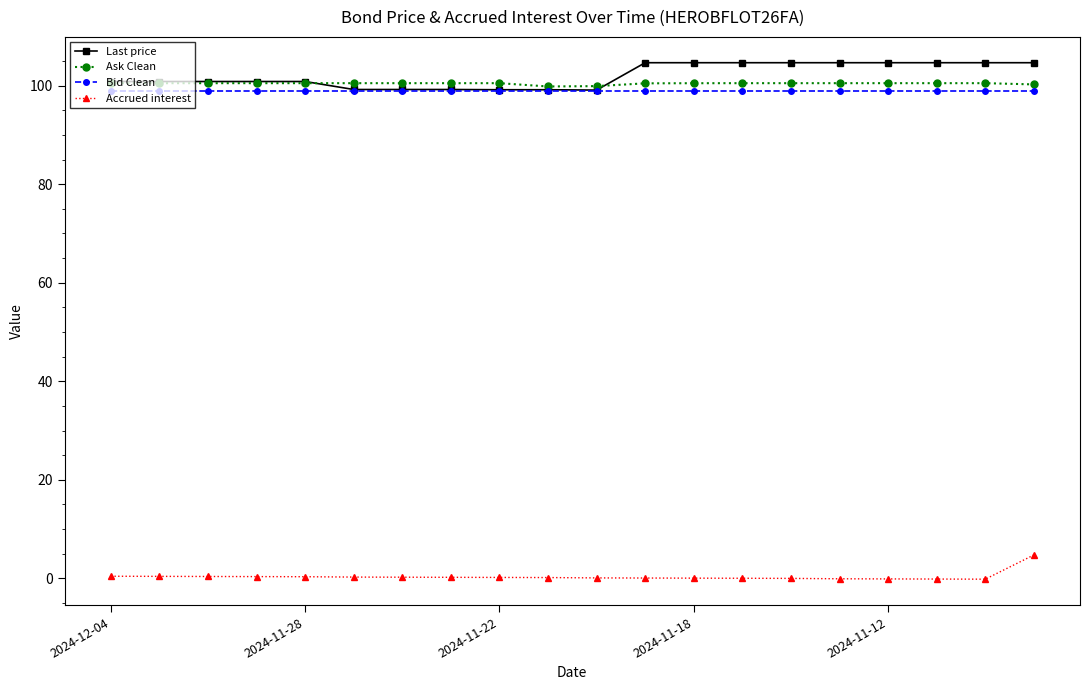

Which series has the largest range (max minus min)?

Last price